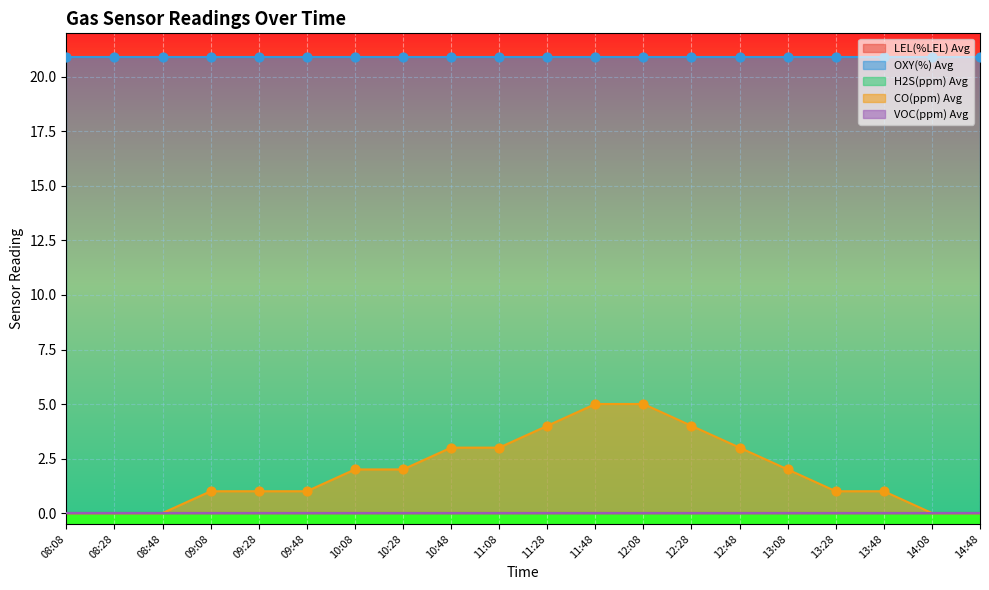

At which category is the sum across all series the highest?

11:48